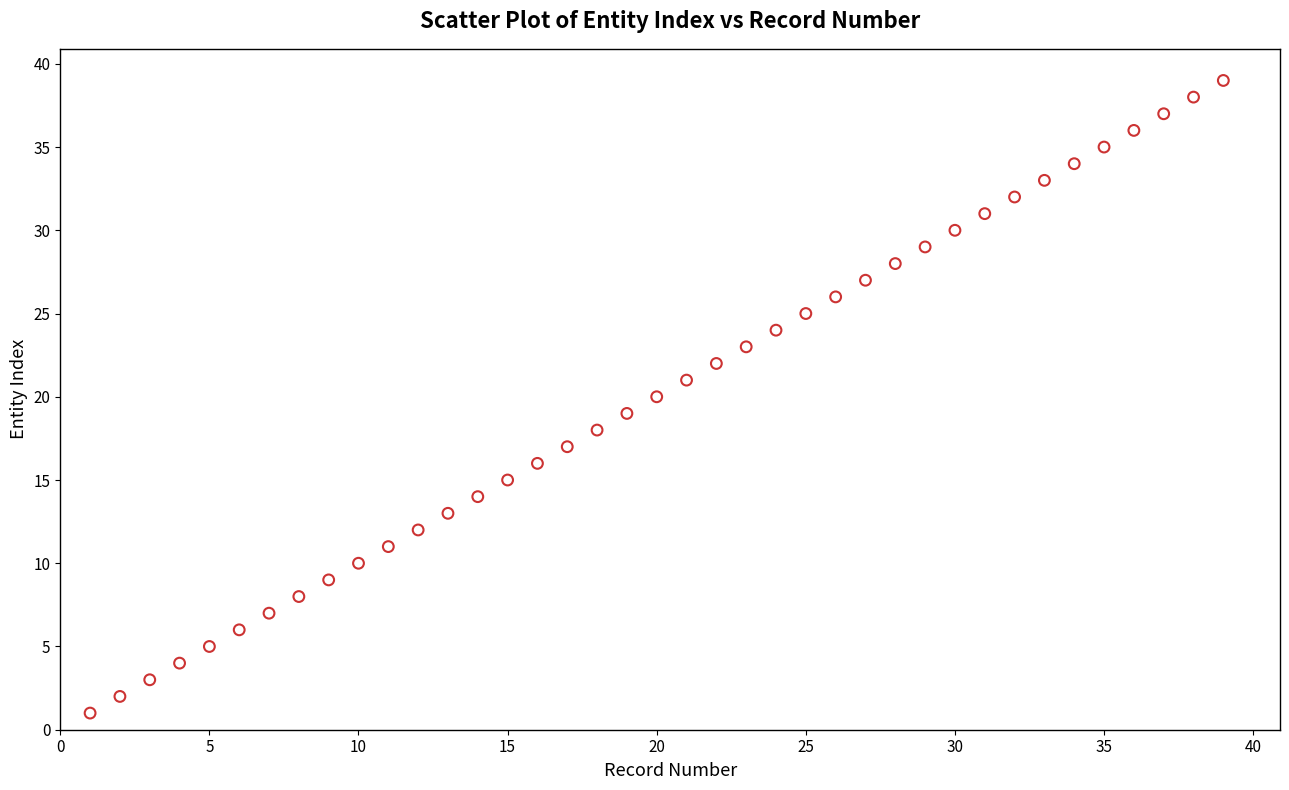

How many data points are displayed?

39